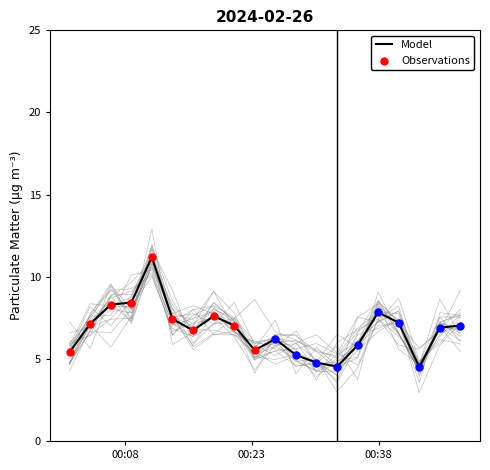

Between 2024-02-26T00:08:46 and 2024-02-26T00:35:30, which is larger?

2024-02-26T00:08:46